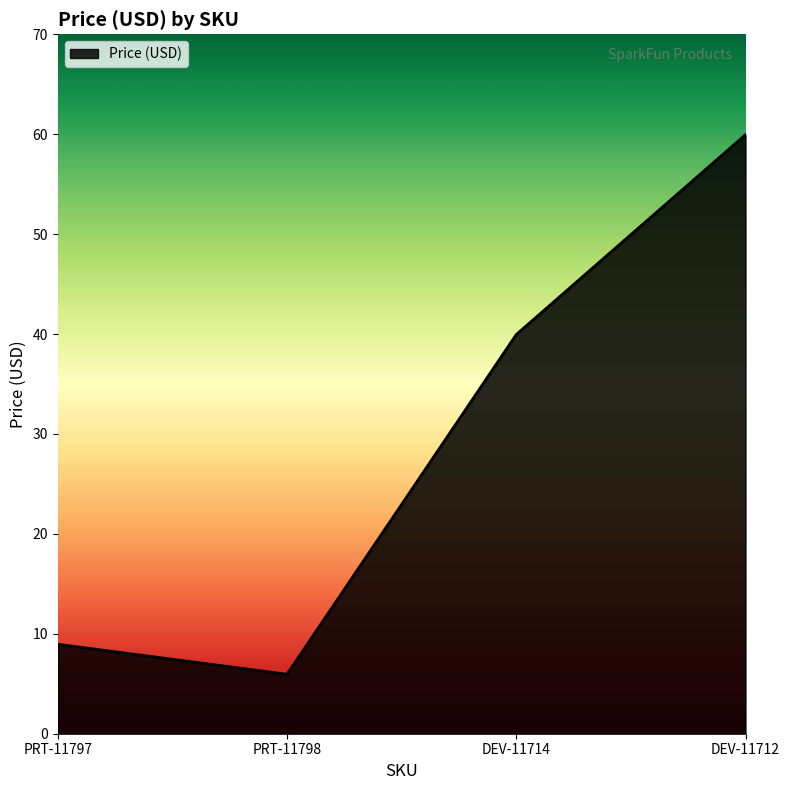

What is the change in value from PRT-11798 to DEV-11714?

+34.0